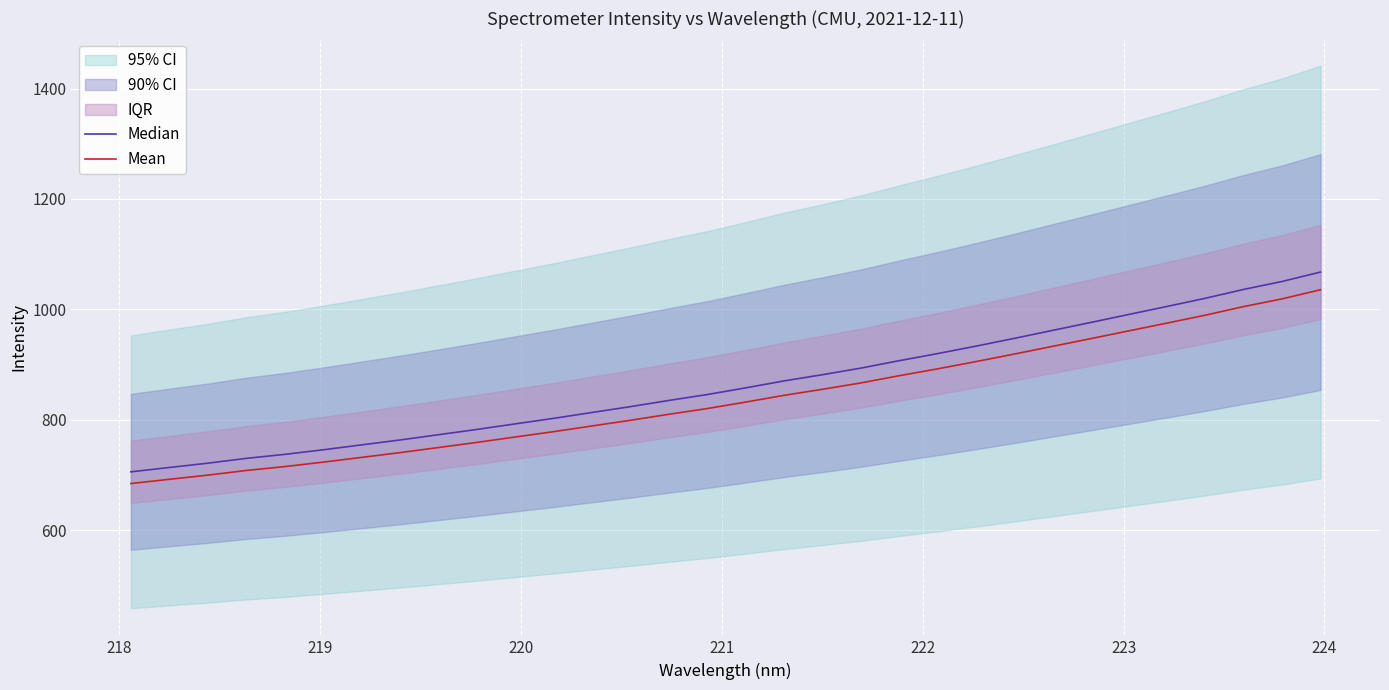

True or false: Median and Mean intersect in this chart.

False